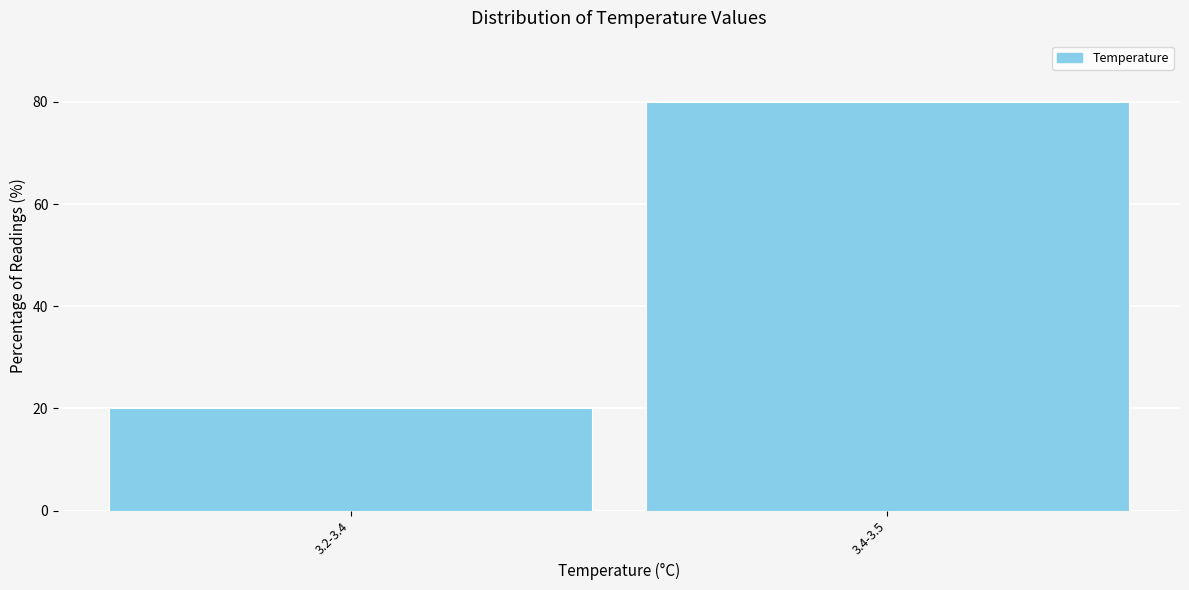

Reading left to right, what are all the values shown in this chart?

20	80